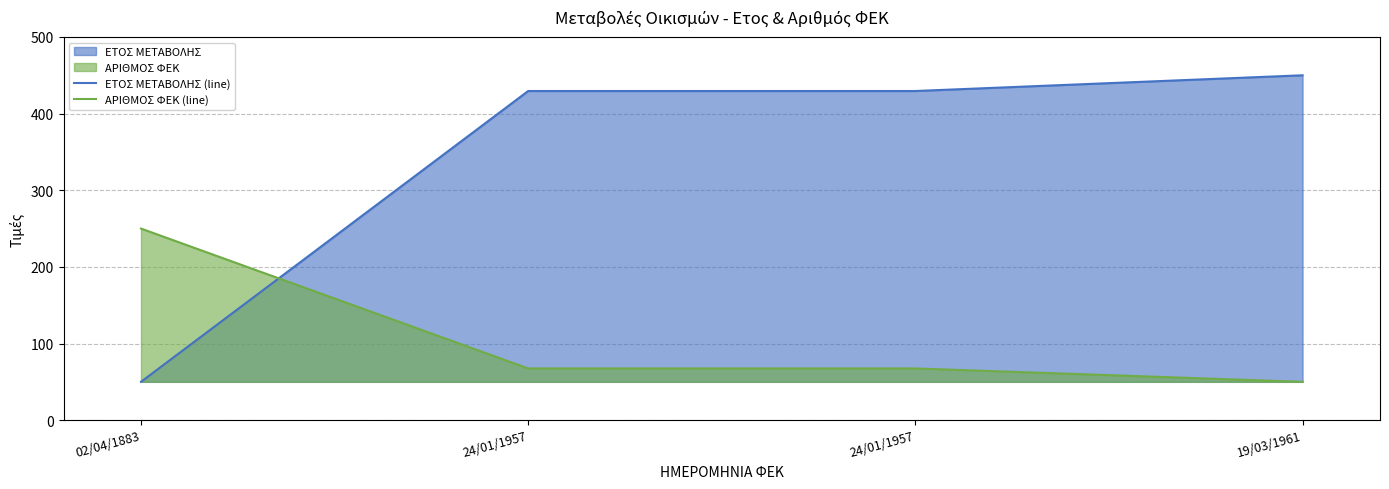

At which label does ΕΤΟΣ ΜΕΤΑΒΟΛΗΣ (line) first exceed 429?

24/01/1957